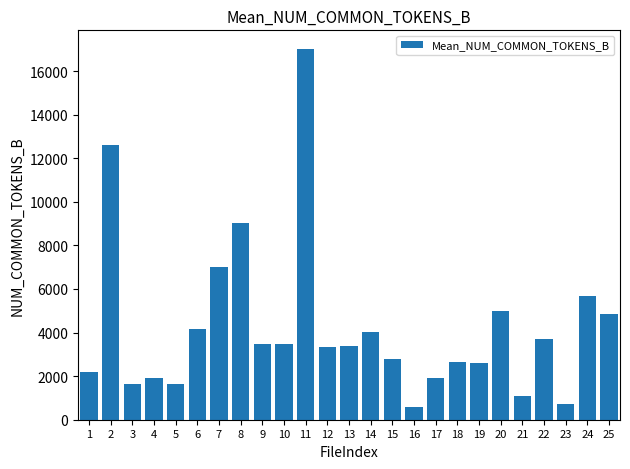

True or false: the data shows 3482 at 9.

True